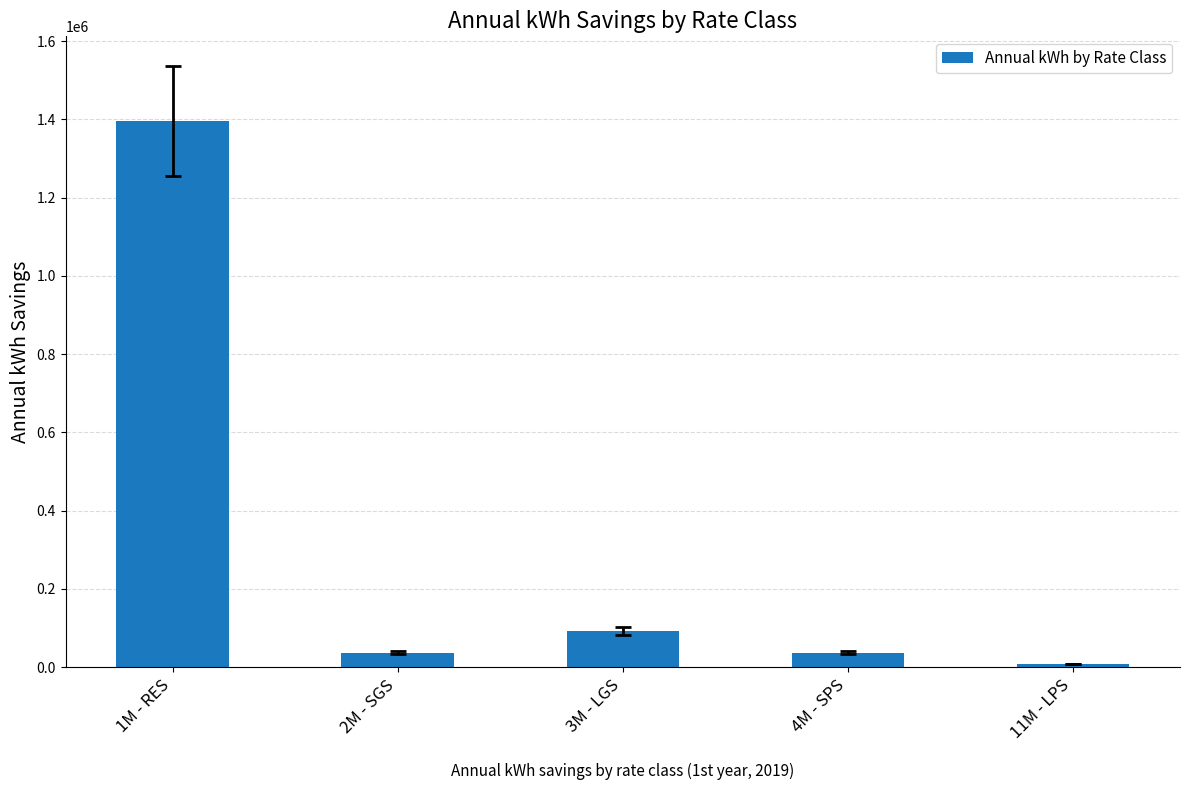

What is the label of the 4th bar from the left?

4M - SPS